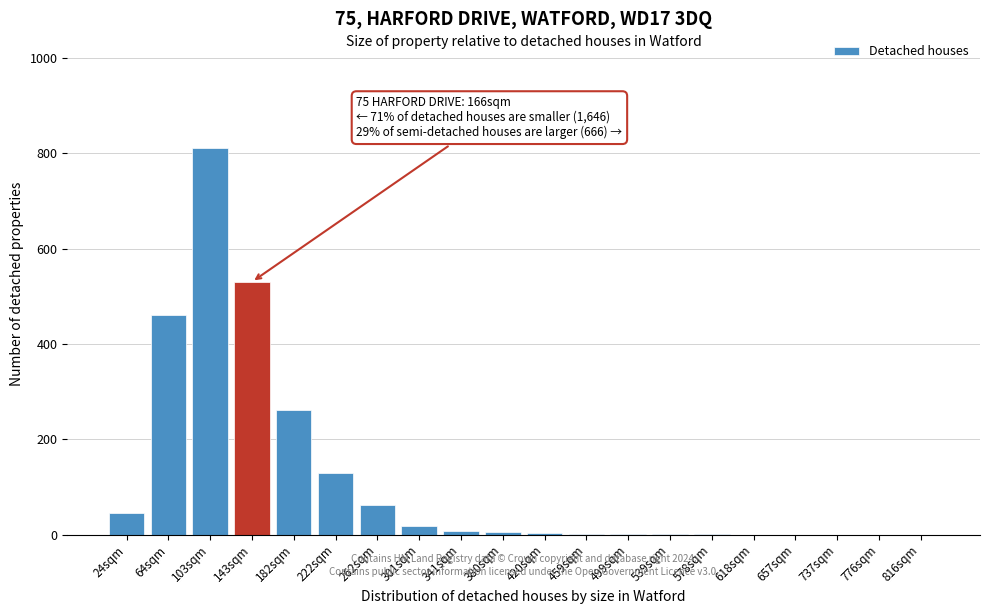

At which category does the chart reach its peak across all series?

103sqm